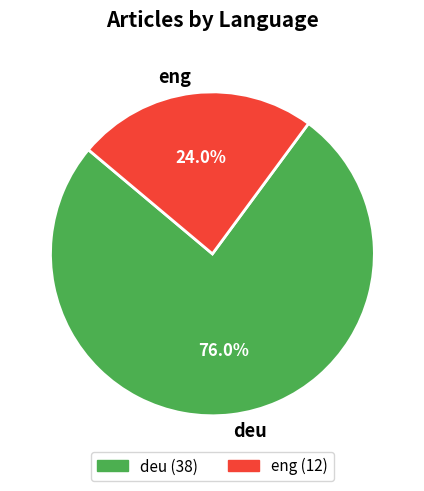

Which category has the smallest portion of the pie?

eng